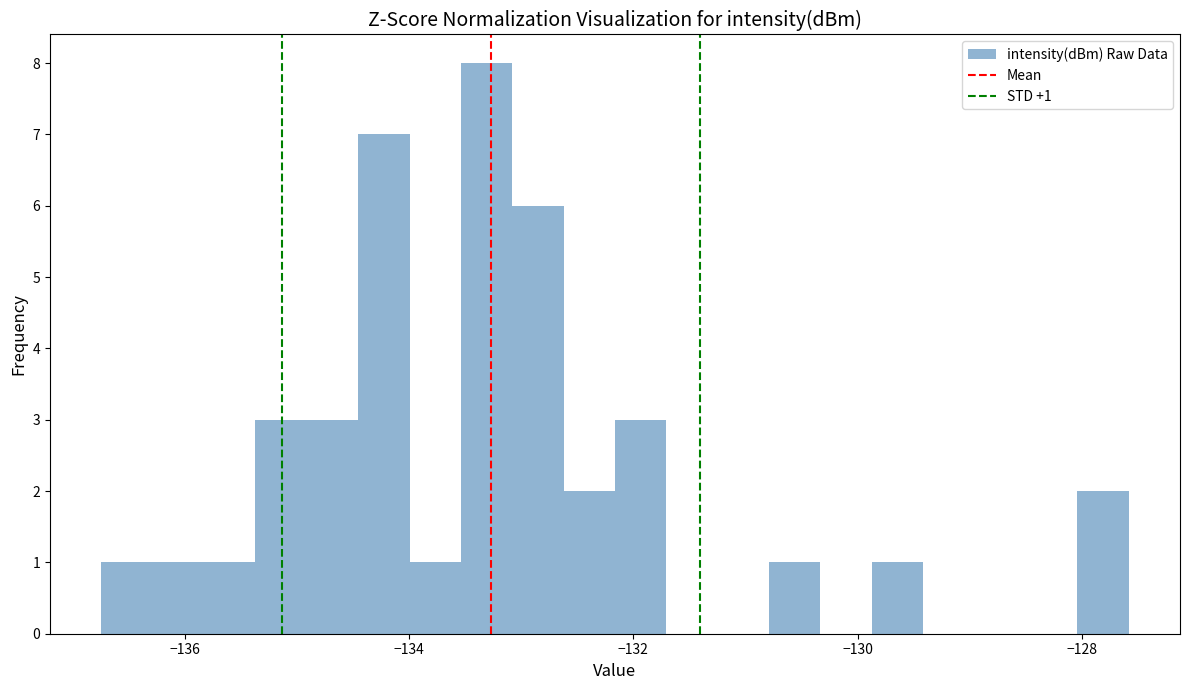

Read against the x-axis, roughly where is the centre of the tallest bar?

-133.4